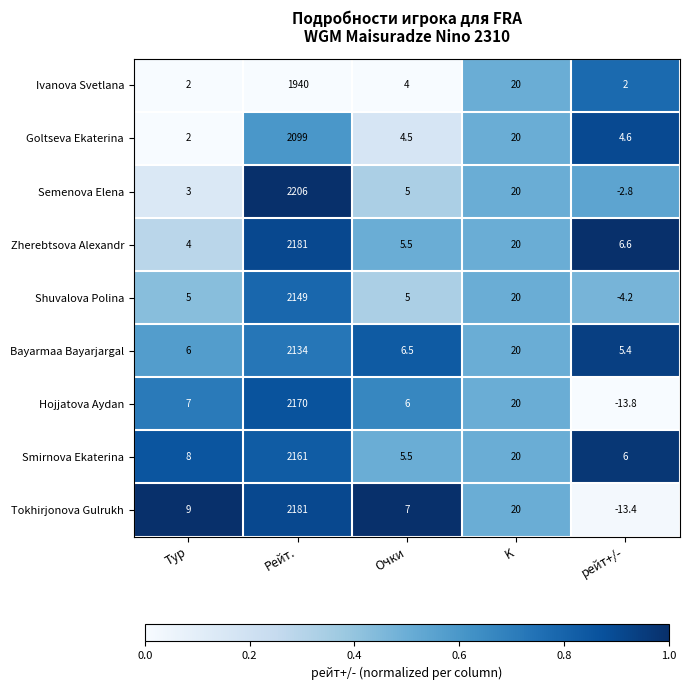

What is the difference between the second highest and second lowest values in the Goltseva Ekaterina series?

15.5